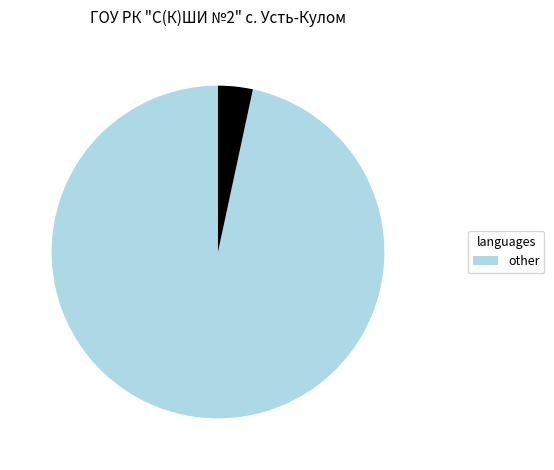

Is there any slice that represents more than half of the pie?

Yes